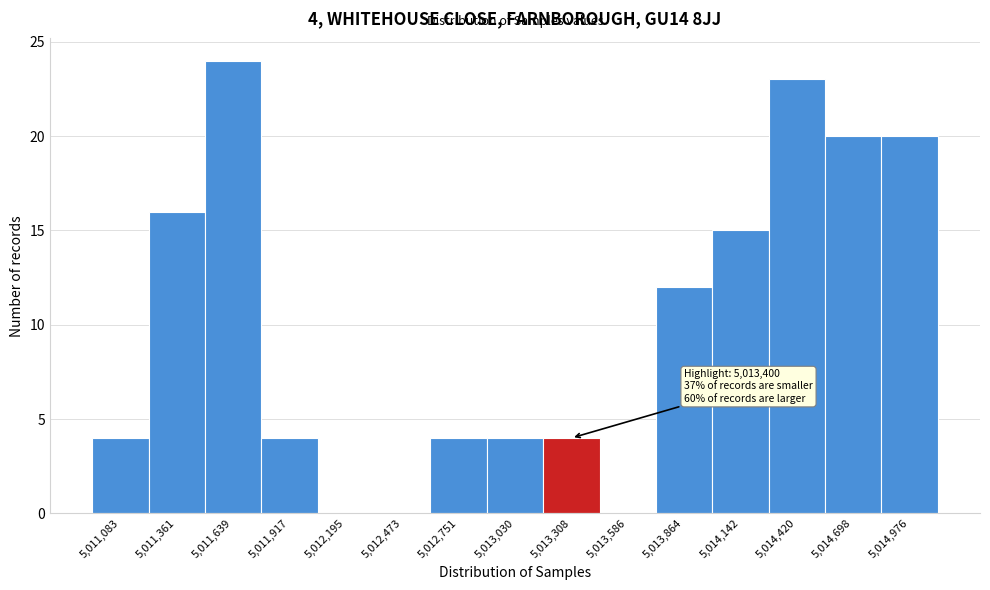

Which range on the x-axis has the tallest bar?

5011500 to 5011800